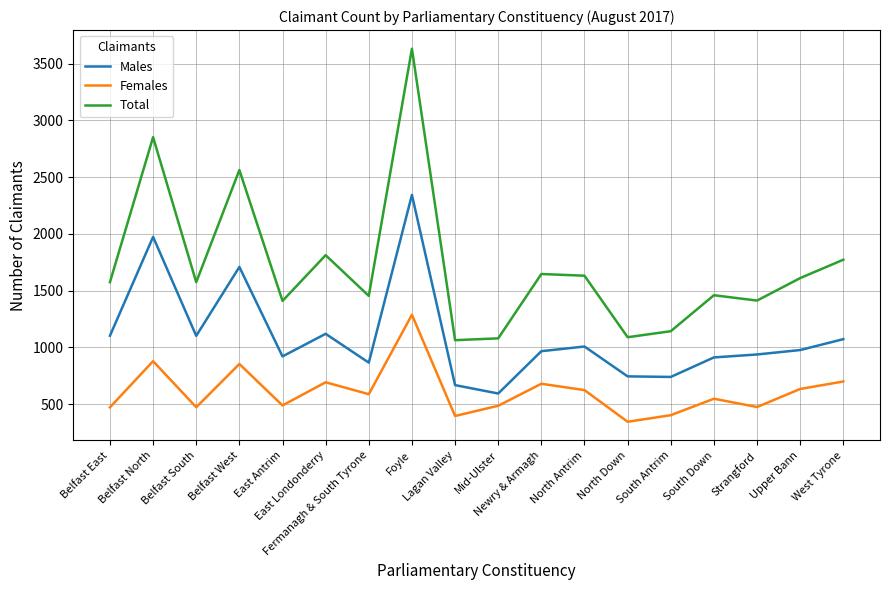

True or false: Males and Females intersect in this chart.

False